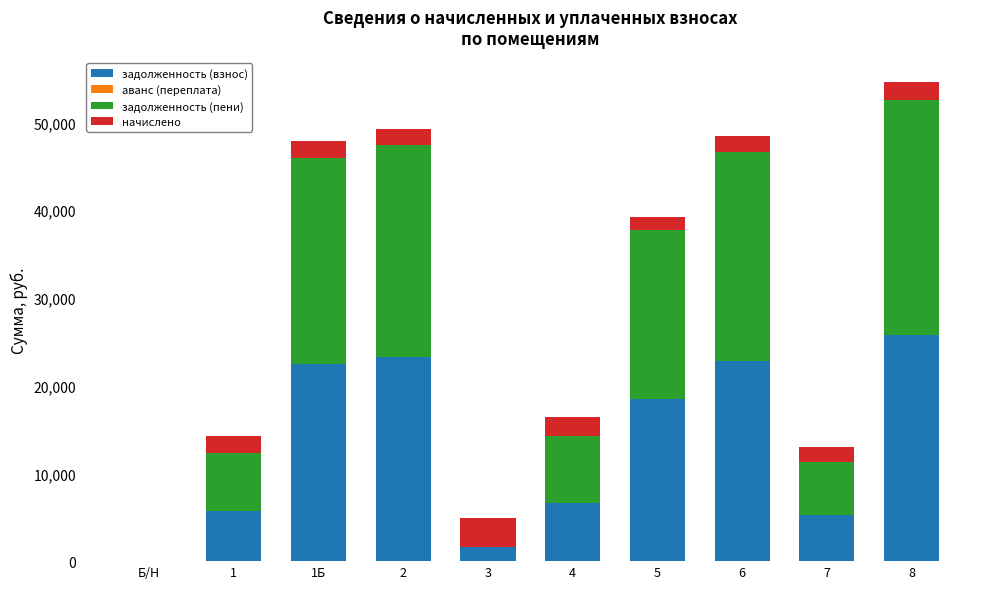

At which category is the sum across all series the highest?

8